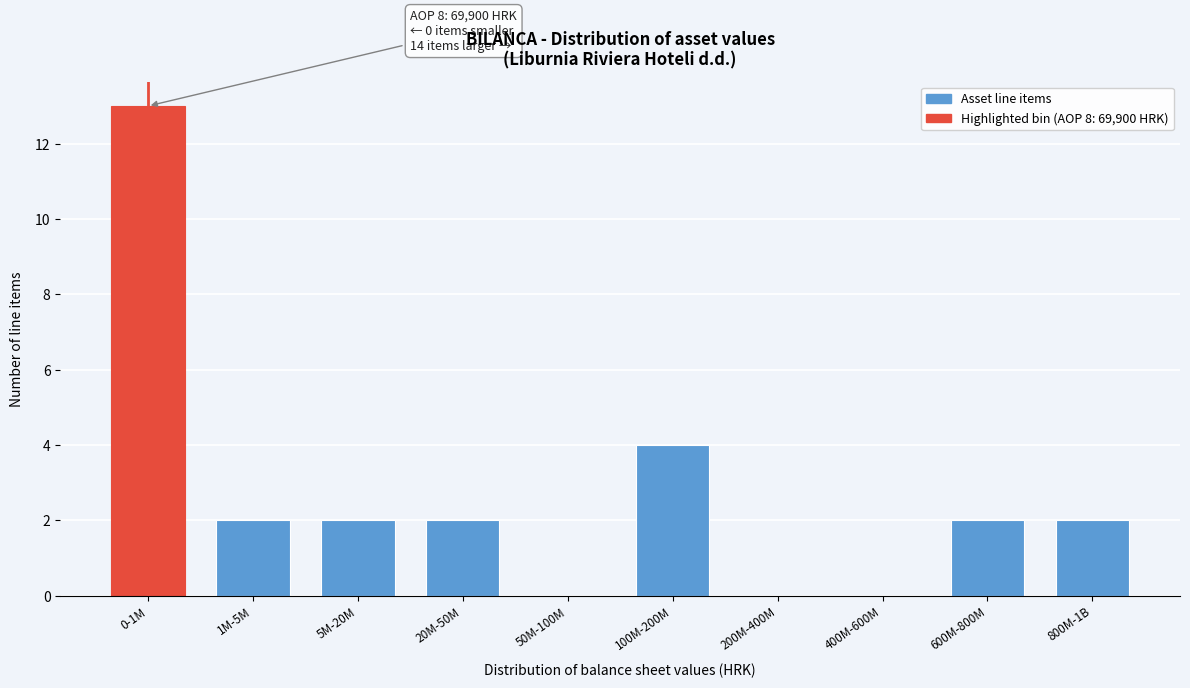

Reading left to right, what are all the values shown in this chart?

0-1M=13	1M-5M=2	5M-20M=2	20M-50M=2	50M-100M=0	100M-200M=4	200M-400M=0	400M-600M=0	600M-800M=2	800M-1B=2